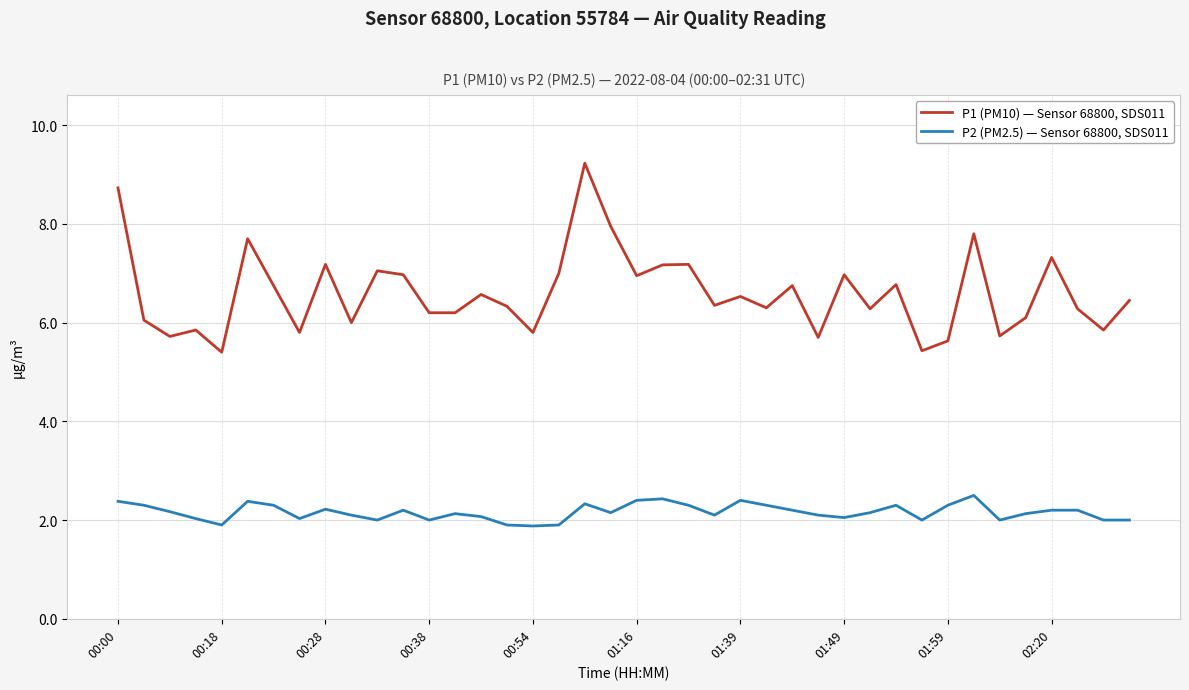

What is the maximum value shown in the chart?

9.2